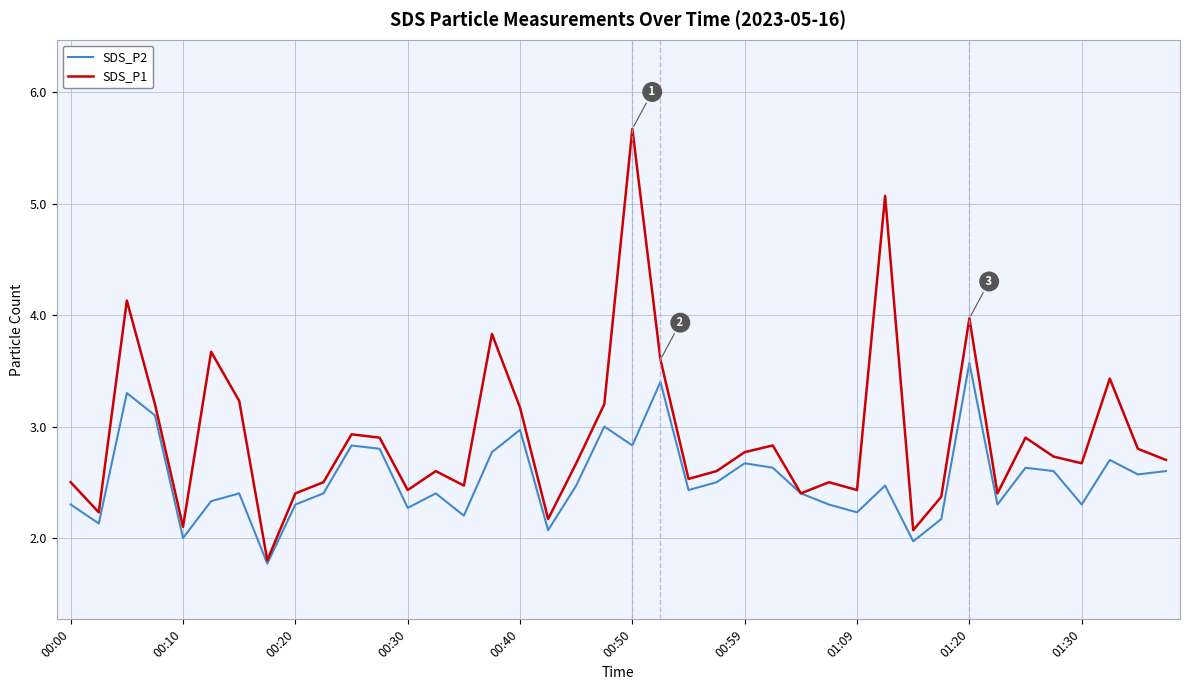

List the series in order of their peak value, lowest first.

SDS_P2, SDS_P1